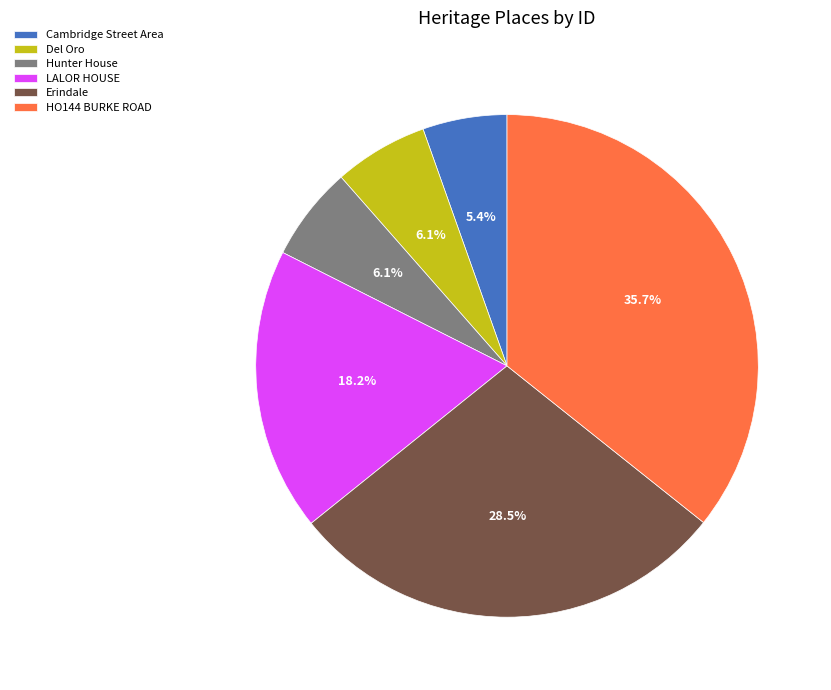

To the nearest percent, what portion does Del Oro represent?

6%